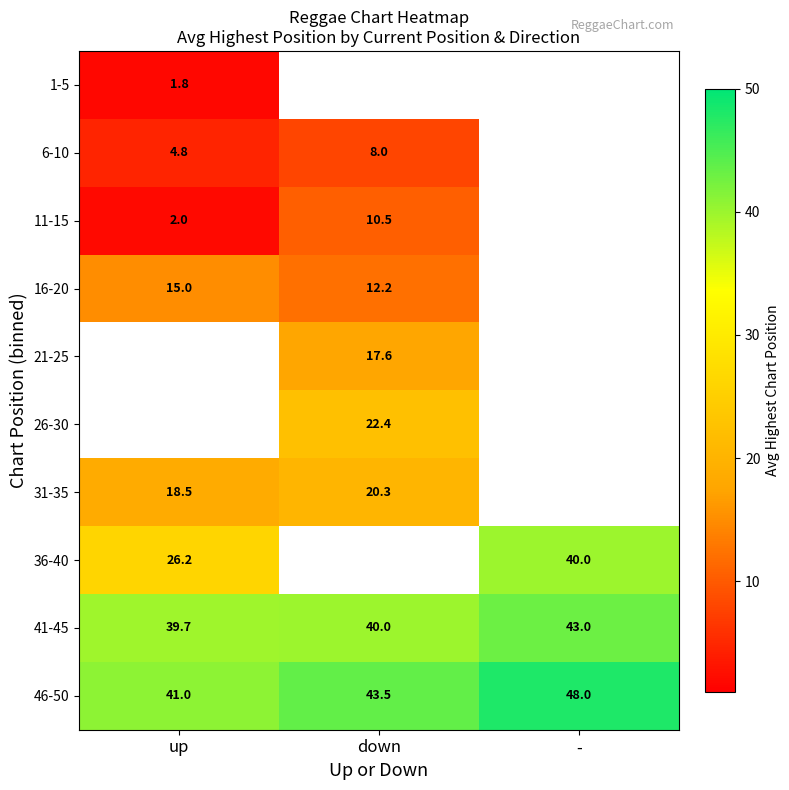

At which label is 46-50 closest to 44?

down